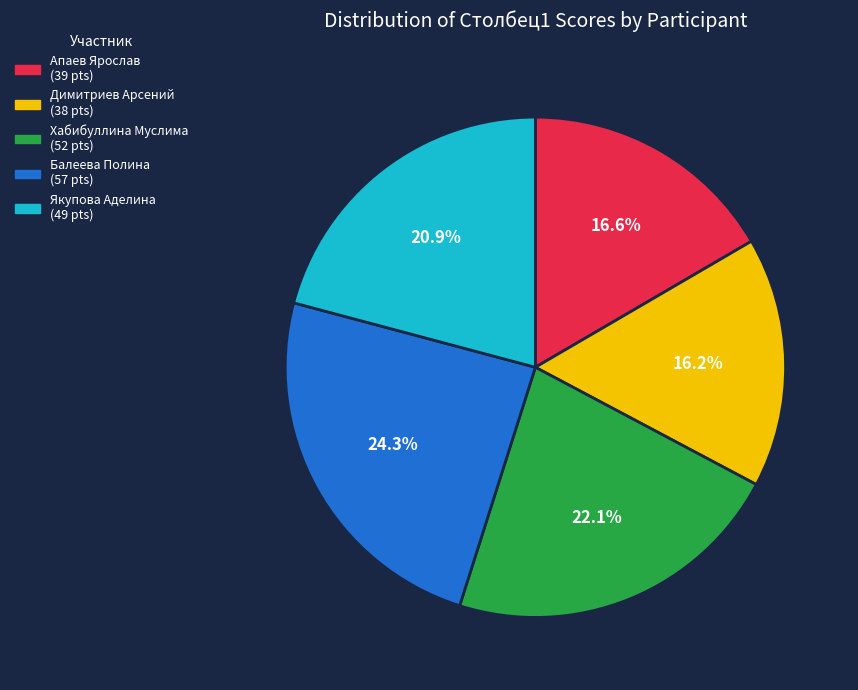

How many segments does this pie chart have?

5